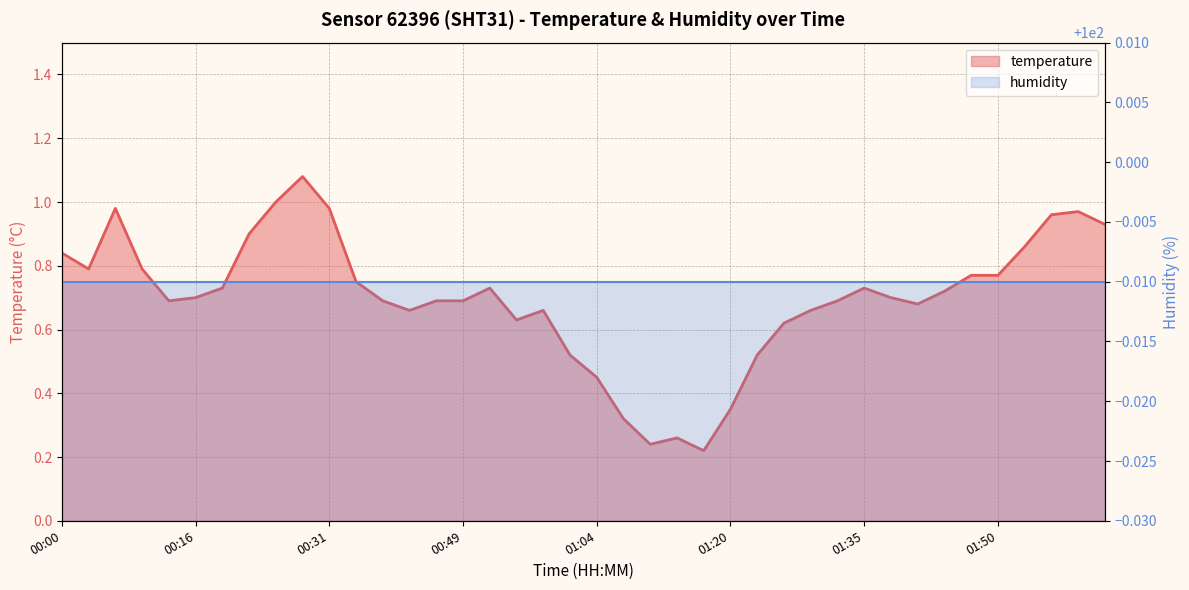

What is the difference between the second highest and minimum values?

0.8